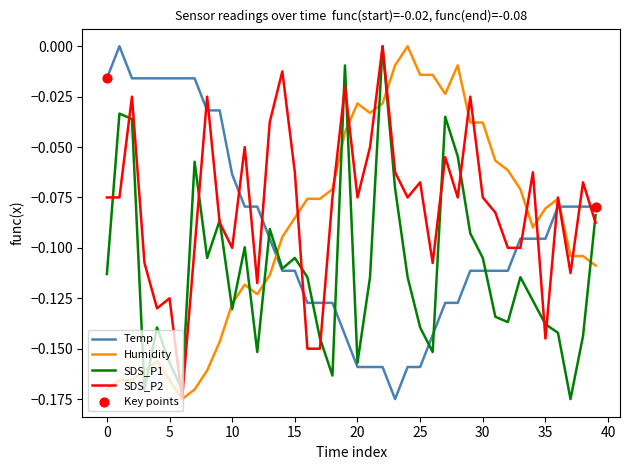

Which series has the largest total across all categories?

SDS_P2